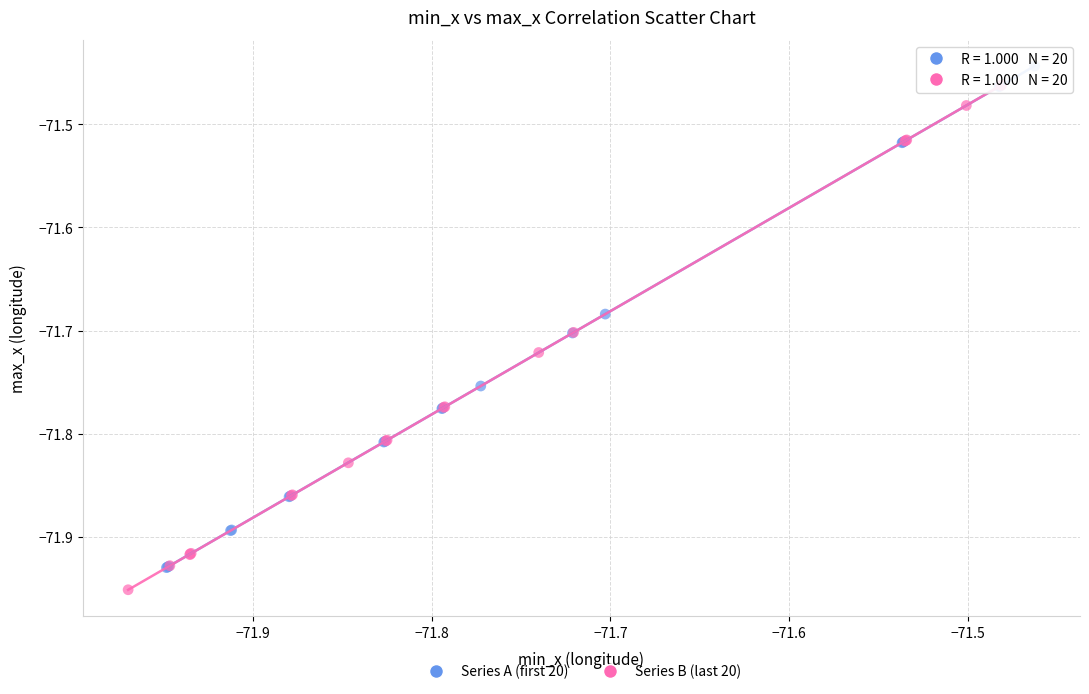

Which series reaches the minimum Y coordinate?

Series B (last 20)